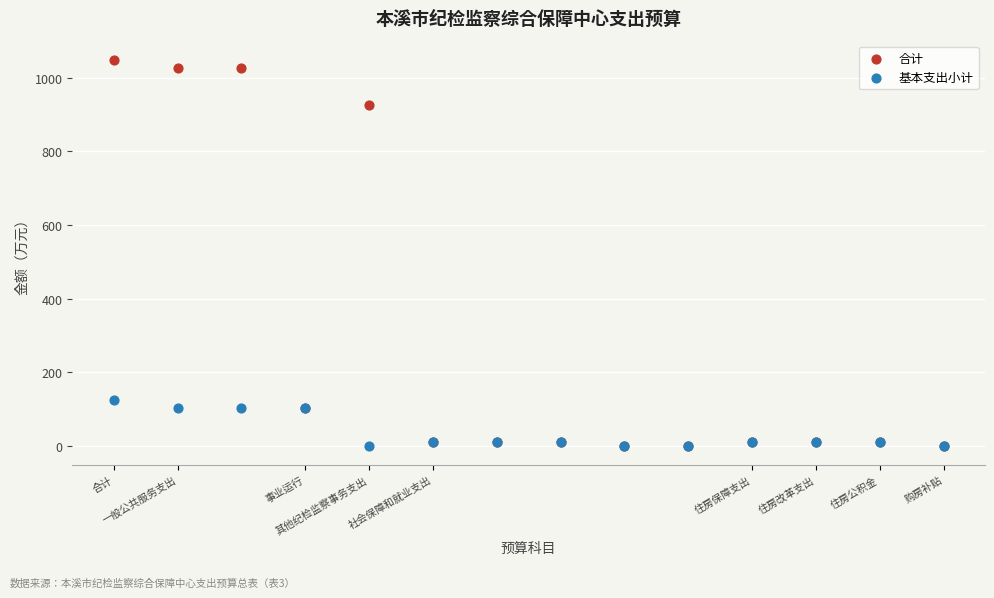

Which series has the largest Y range (max minus min)?

合计